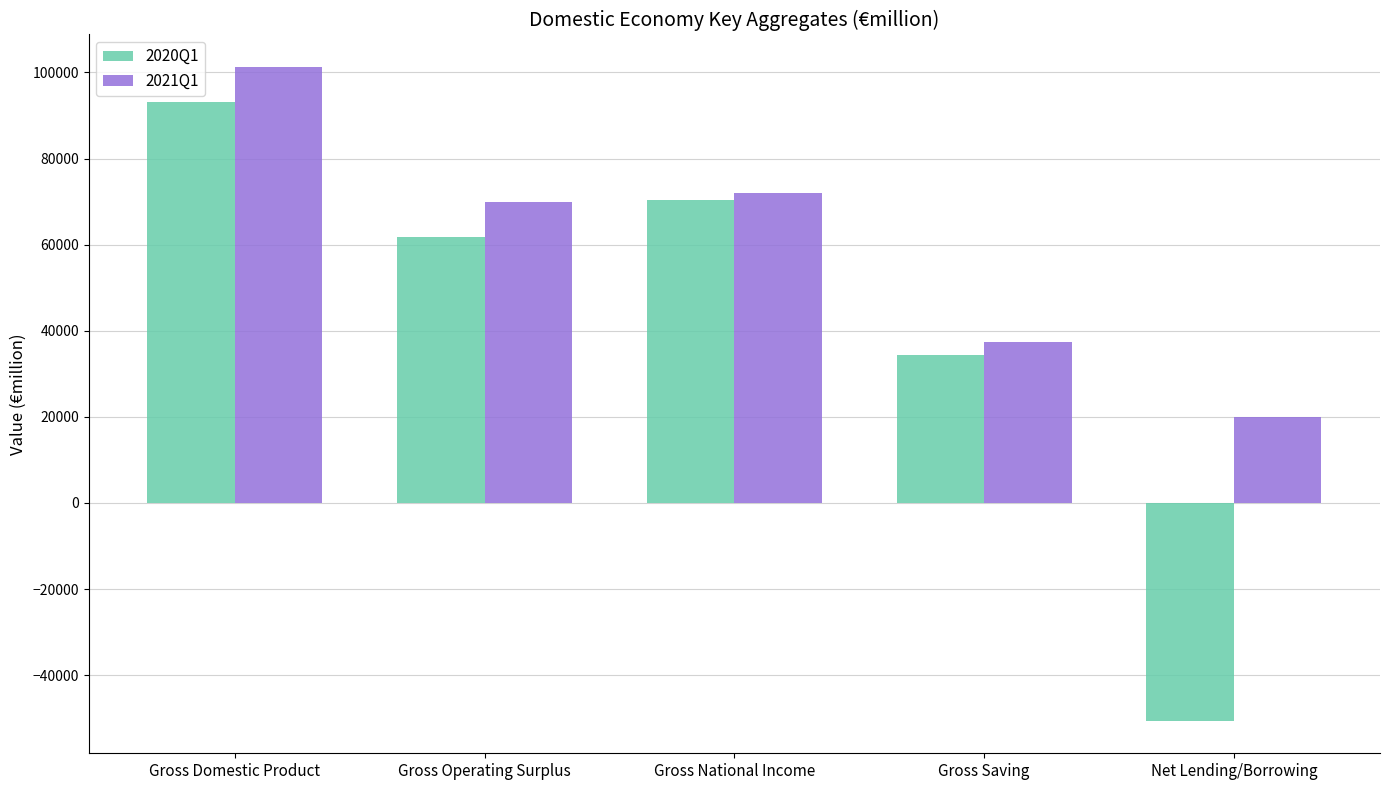

What value does the 2021Q1 series have at Gross Saving?

37465.6